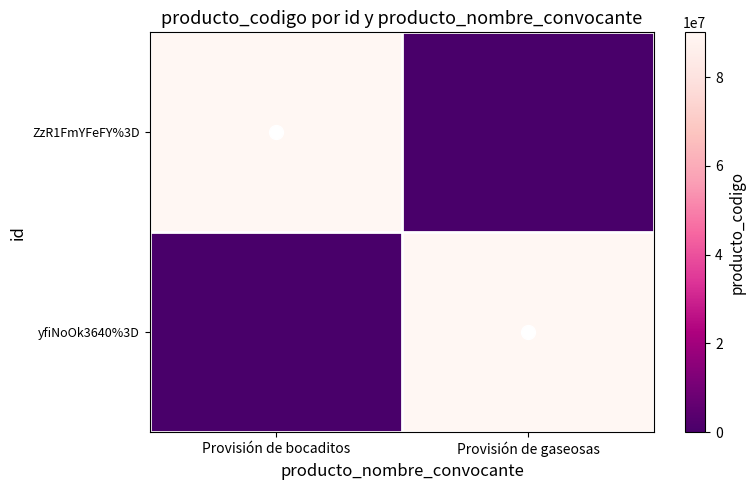

At how many categories does at least one series exceed 45176219?

2